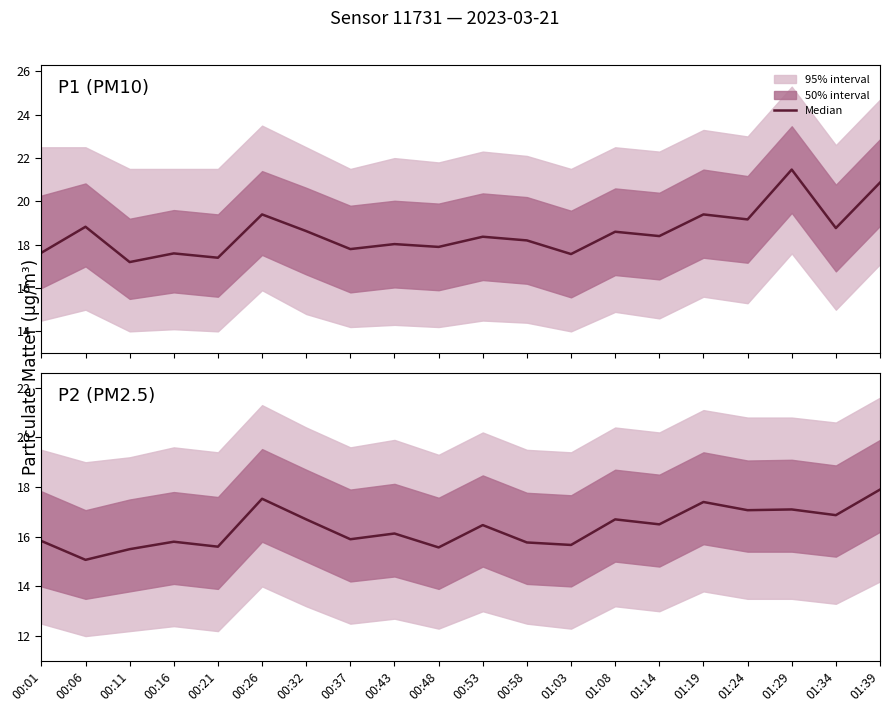

What is the label of the 17th point from the right?

00:16